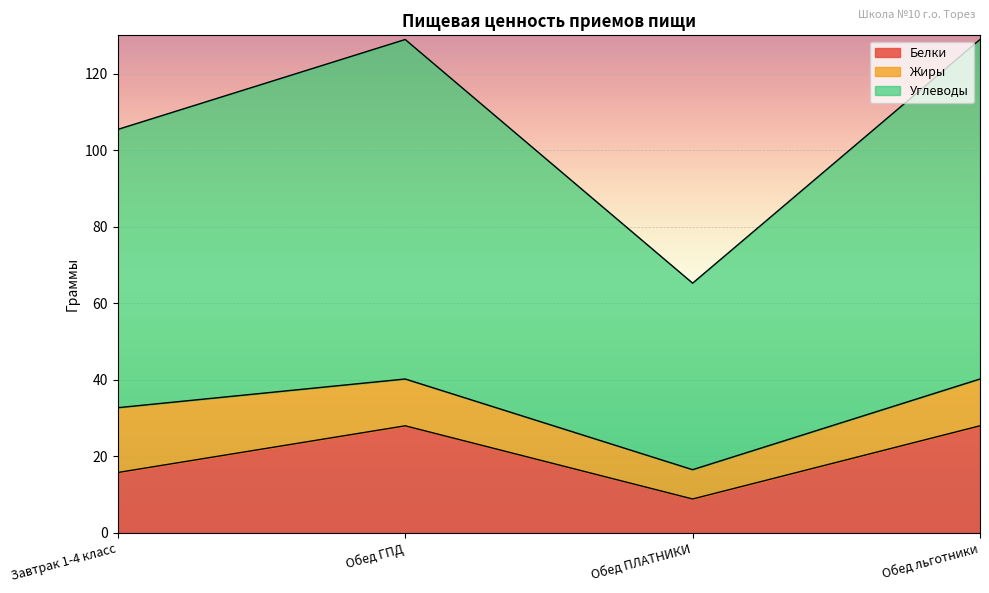

What is the total value across all series at Обед льготники?

128.9